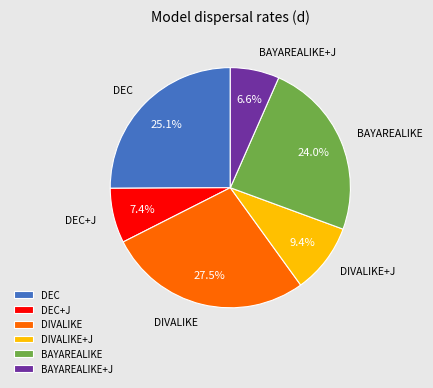

How many slices are in this pie chart?

6